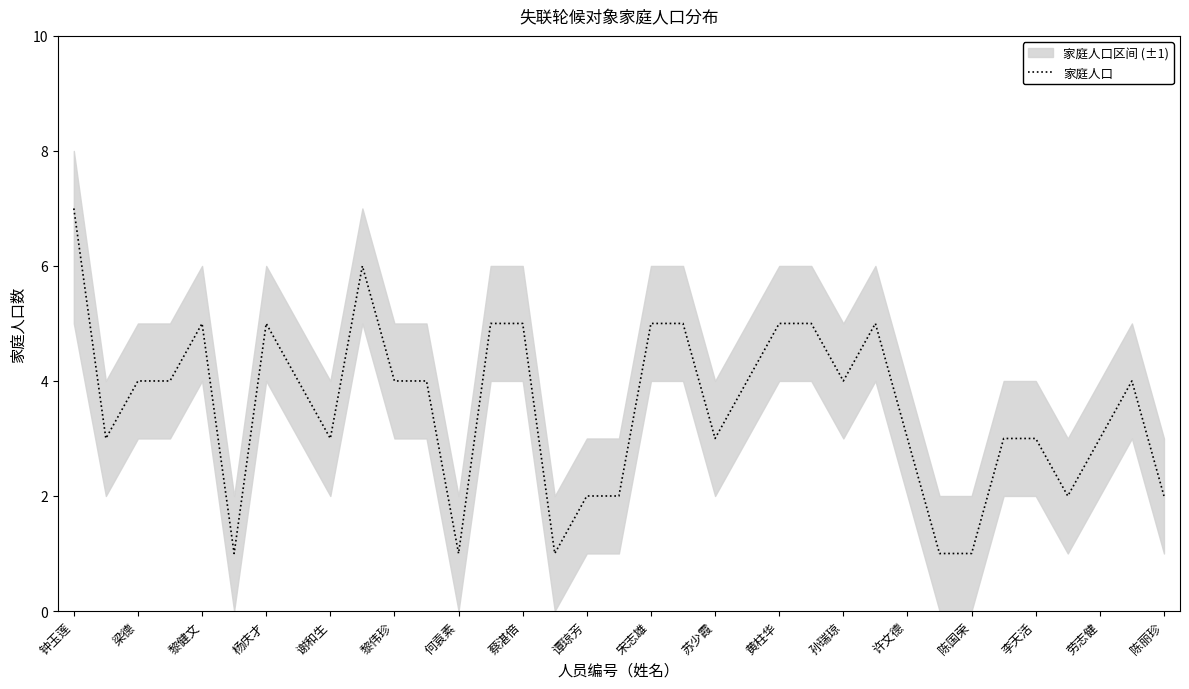

Where does the data first go above 4?

钟玉莲